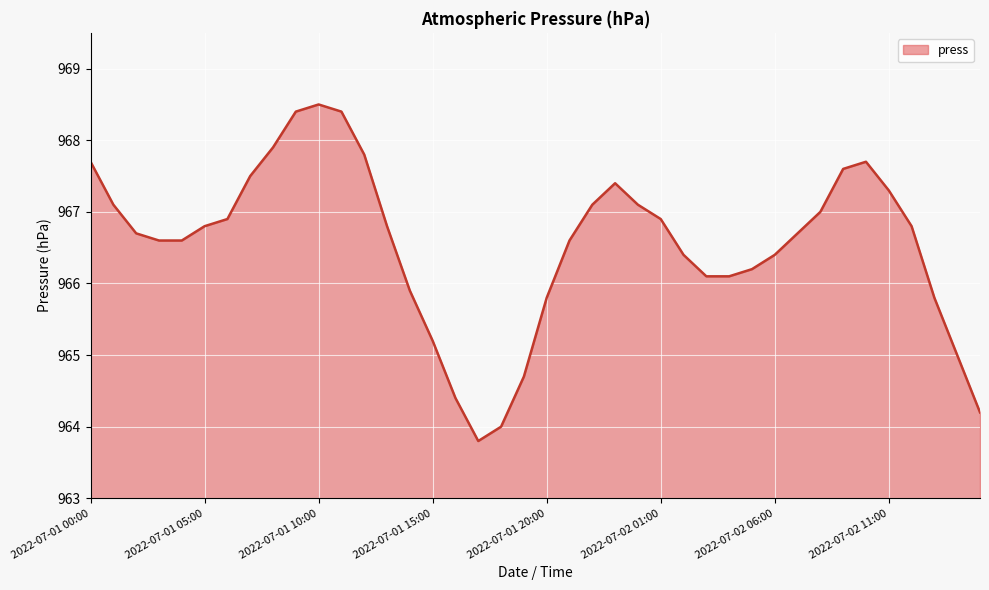

What is the smallest value displayed?

963.8